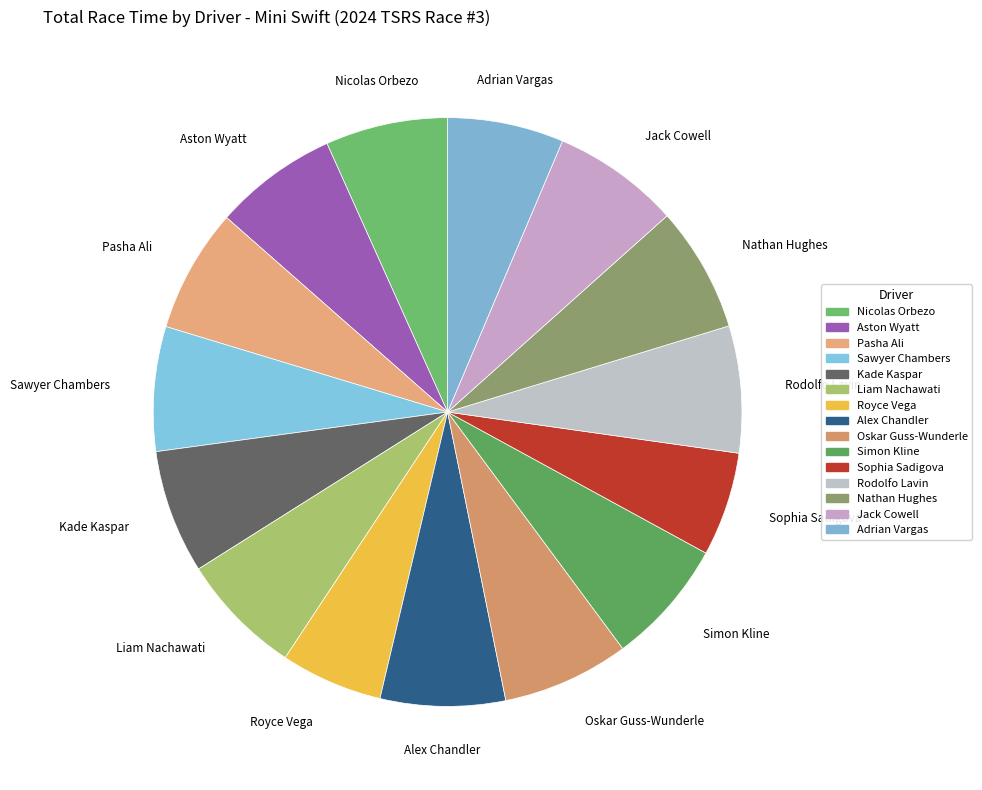

Do Nathan Hughes and Liam Nachawati together represent more than half of the pie?

No